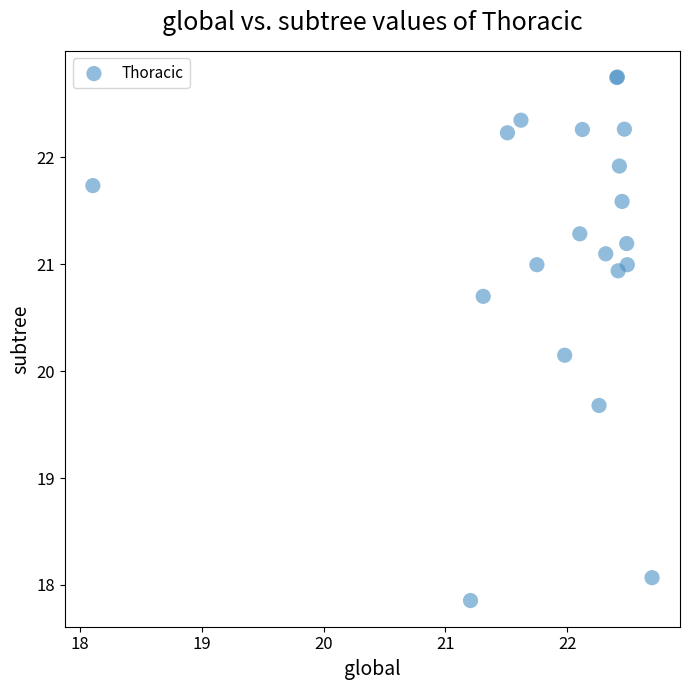

What Y value in the scatter plot is closest to 20?

20.1